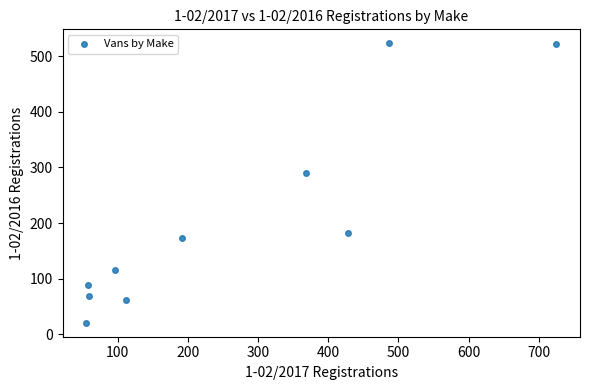

What is the average Y value?

204